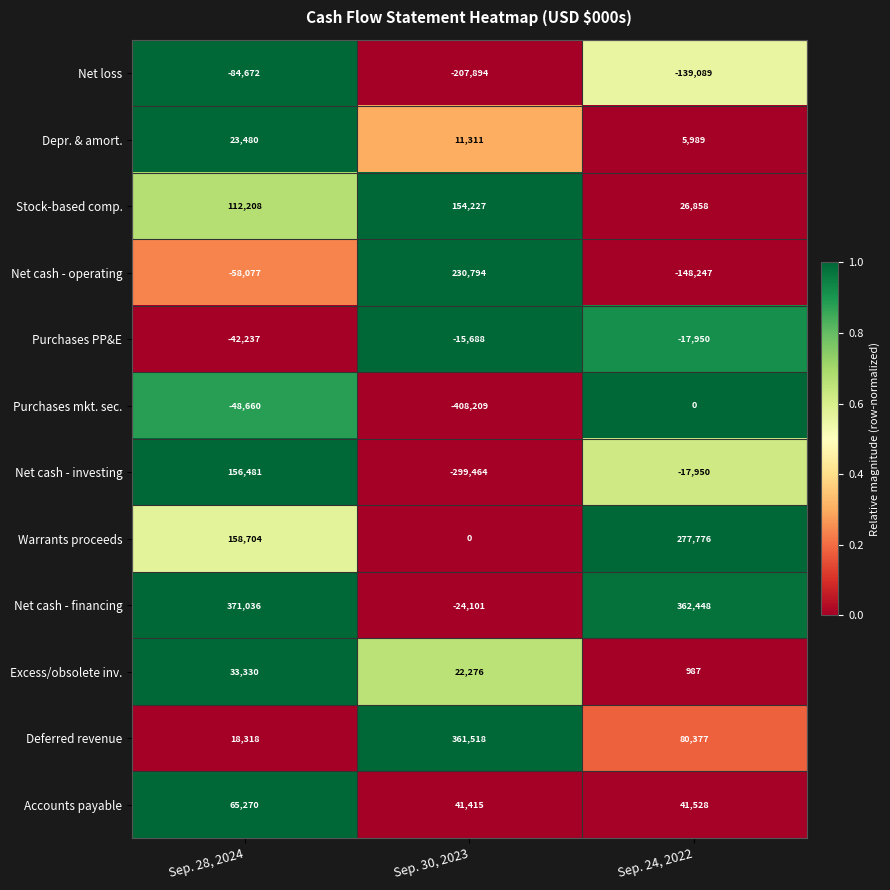

List the series in order of their peak value, lowest first.

Net loss, Purchases PP&E, Purchases mkt. sec., Depr. & amort., Excess/obsolete inv., Accounts payable, Stock-based comp., Net cash - investing, Net cash - operating, Warrants proceeds, Deferred revenue, Net cash - financing